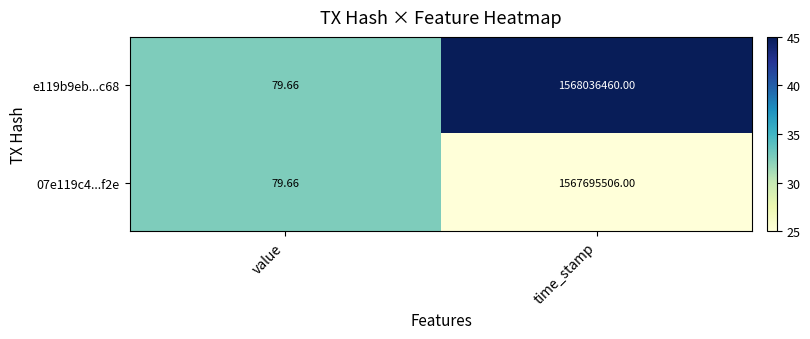

Which label corresponds to the smallest value in the chart?

value